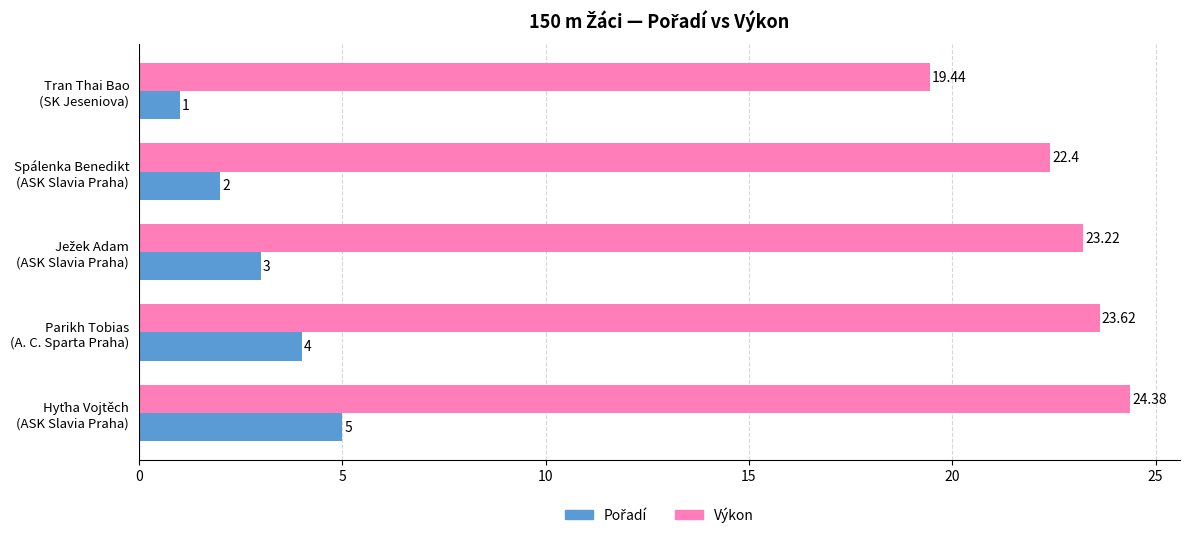

Which series has the largest range (max minus min)?

Výkon